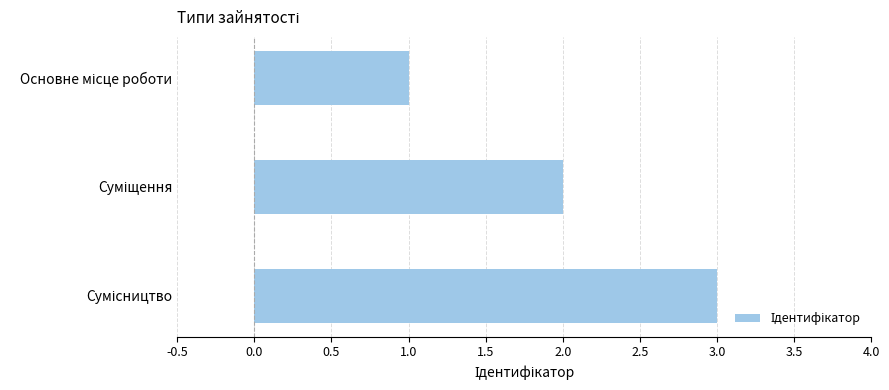

What is the minimum value shown in the chart?

1